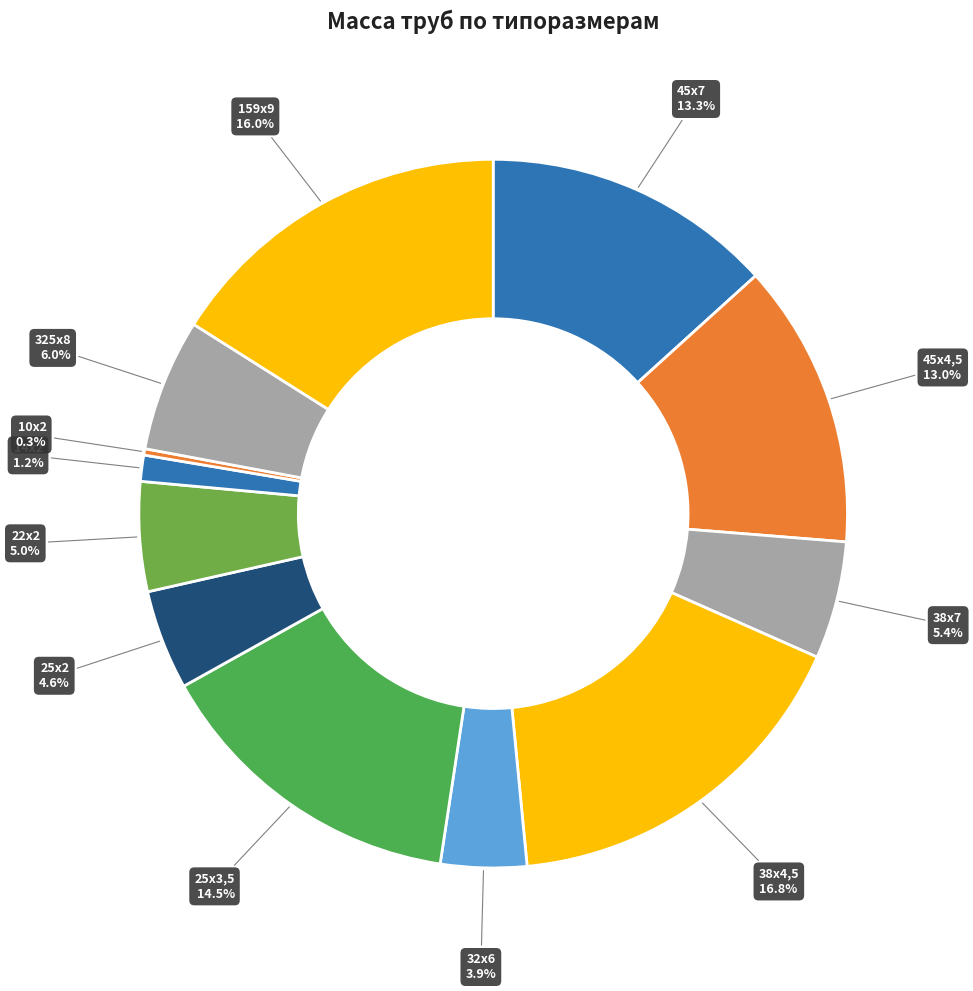

How many slices are in this pie chart?

12